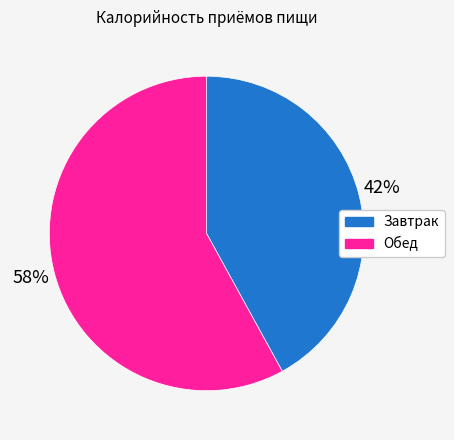

Which has a higher value, Завтрак or Обед?

Обед